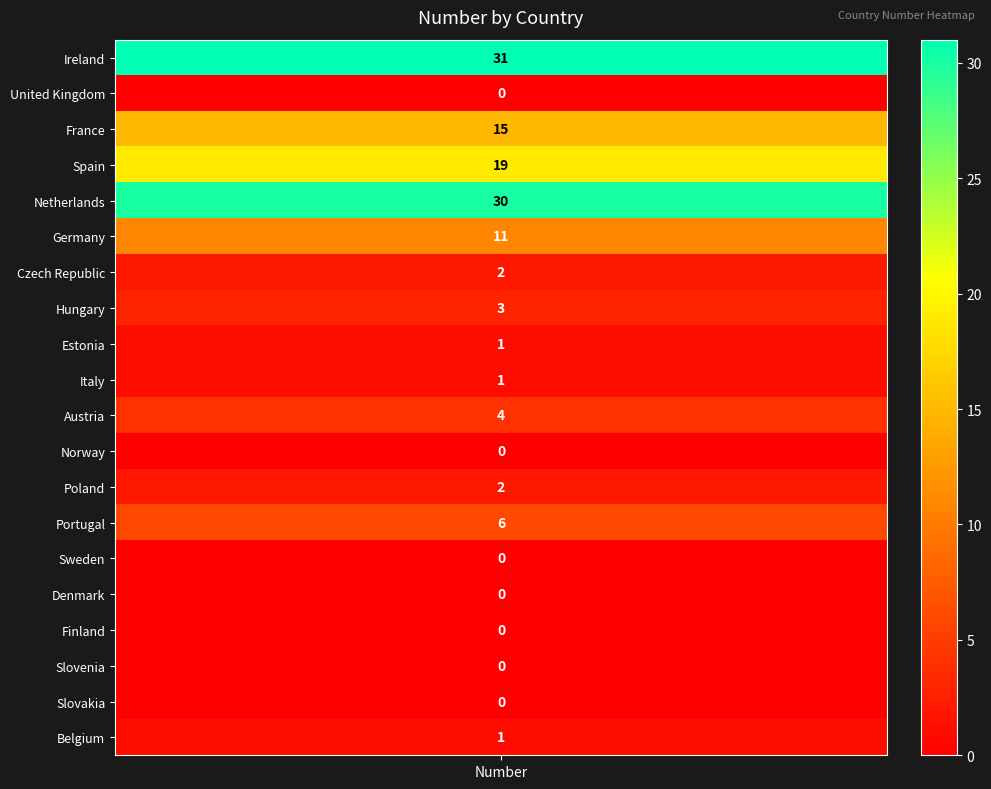

True or false: the data shows 2 at 12.

True